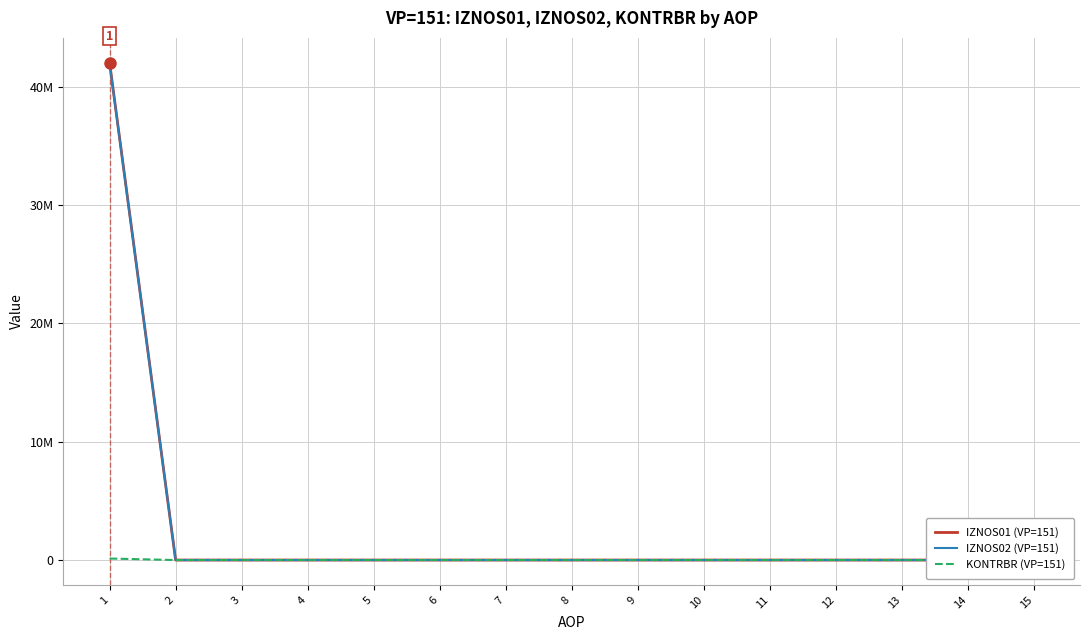

True or false: IZNOS02 (VP=151) and KONTRBR (VP=151) intersect in this chart.

False